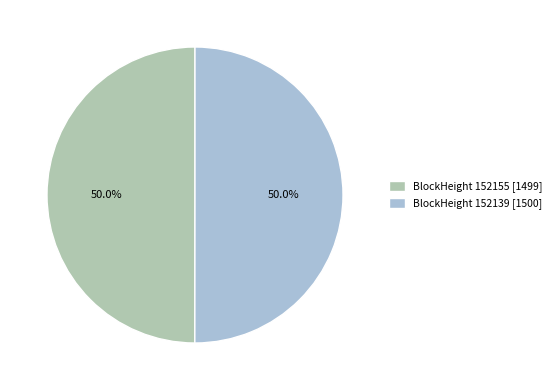

Approximately how many times larger is the value at BlockHeight 152139 [1500] compared to BlockHeight 152155 [1499]?

1.0